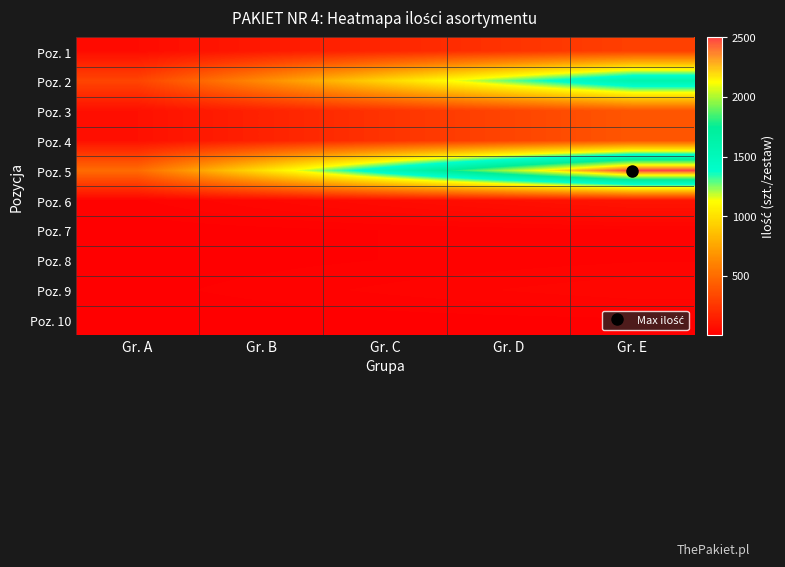

Which series changed the most between Gr. B and Gr. E?

Poz. 5